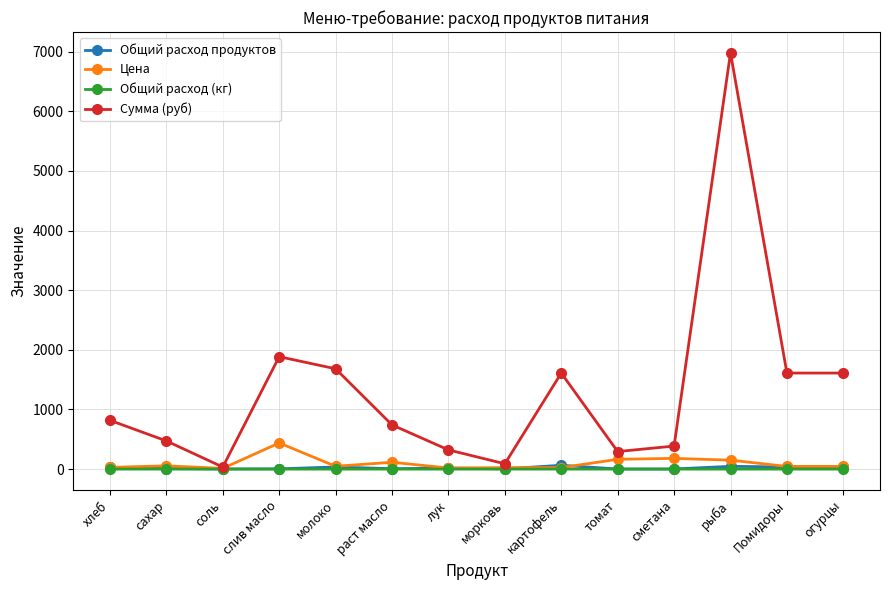

At how many categories does at least one series exceed 939?

6